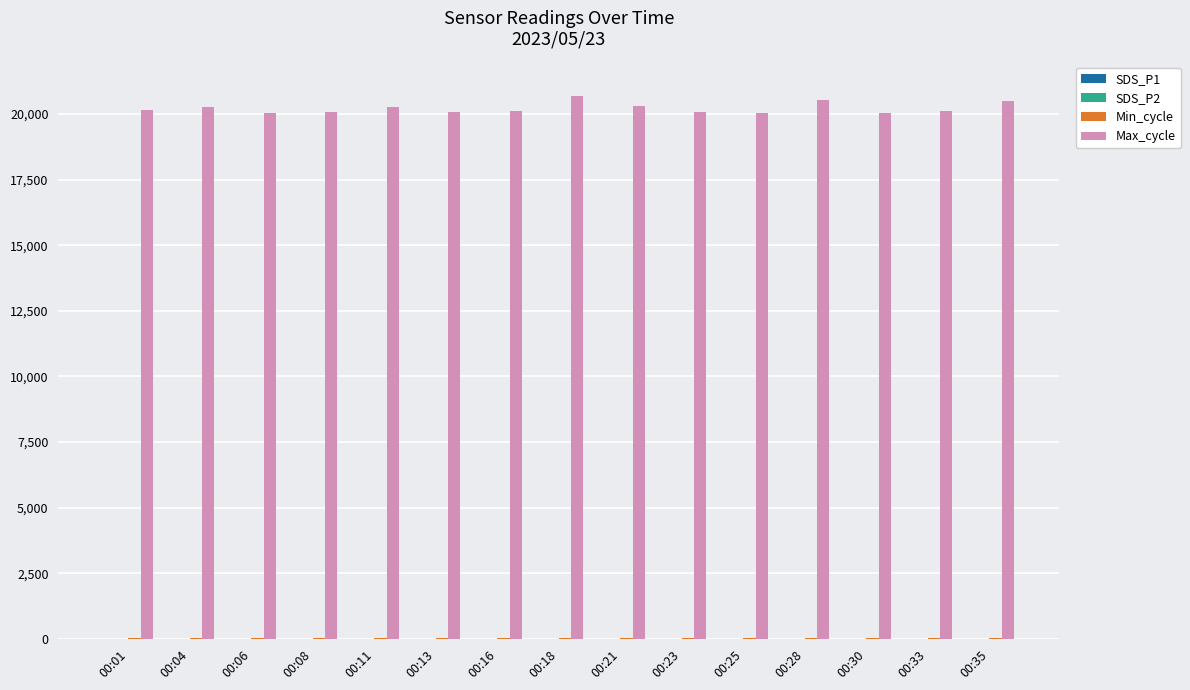

At which label is Max_cycle closest to 20359?

00:21